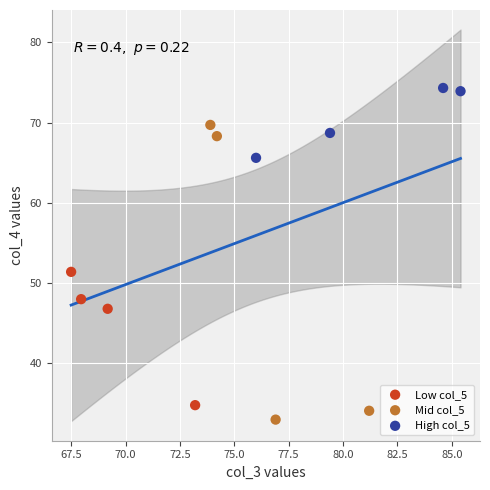

Which series contains the highest Y value?

High col_5